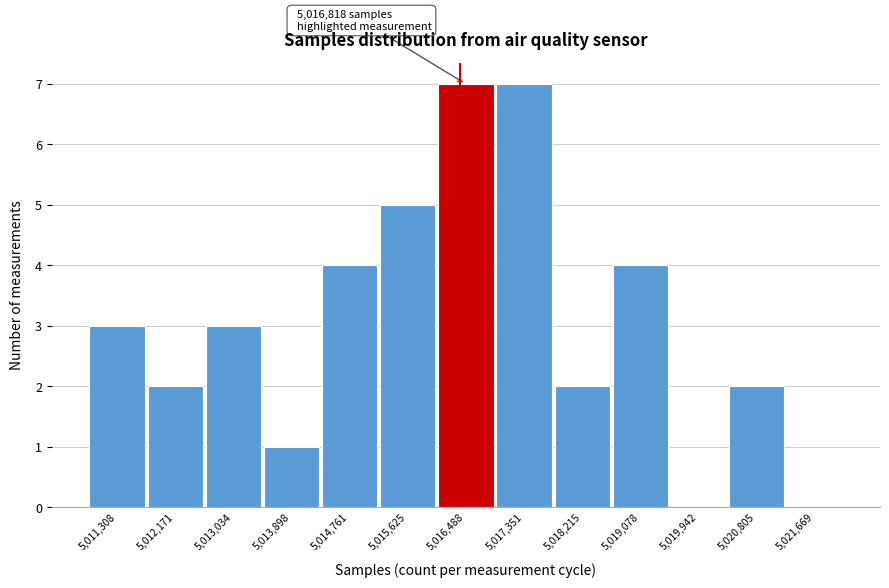

Reading left to right, extract all data points from this chart.

5,011,308=3	5,012,171=2	5,013,034=3	5,013,898=1	5,014,761=4	5,015,625=5	5,016,488=7	5,017,351=7	5,018,215=2	5,019,078=4	5,019,942=0	5,020,805=2	5,021,669=0